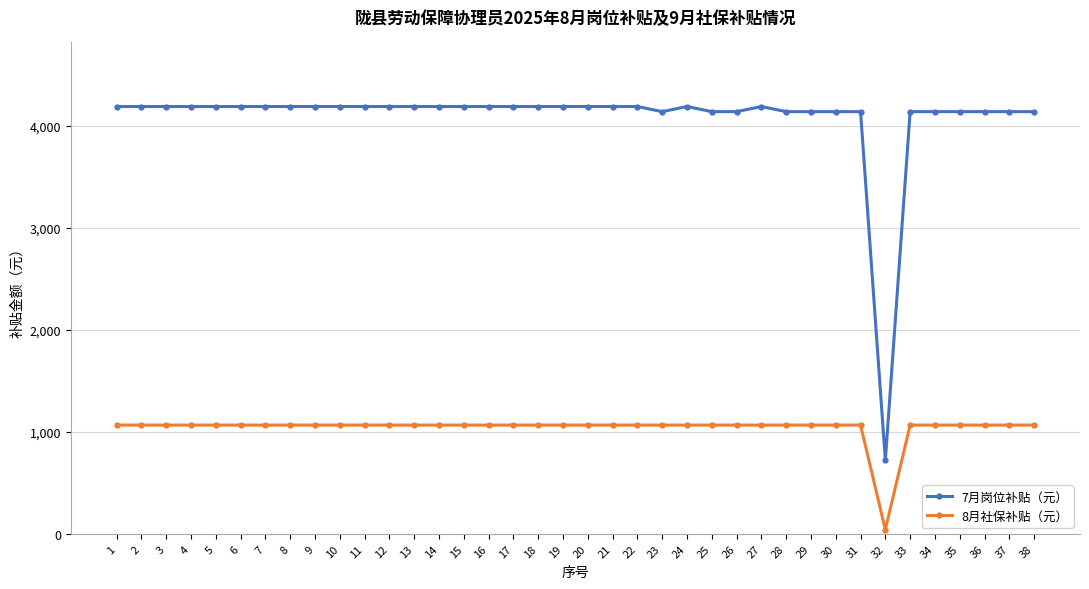

What is the sum of the 7月岗位补贴（元） values at 30 and 13?

8330.3